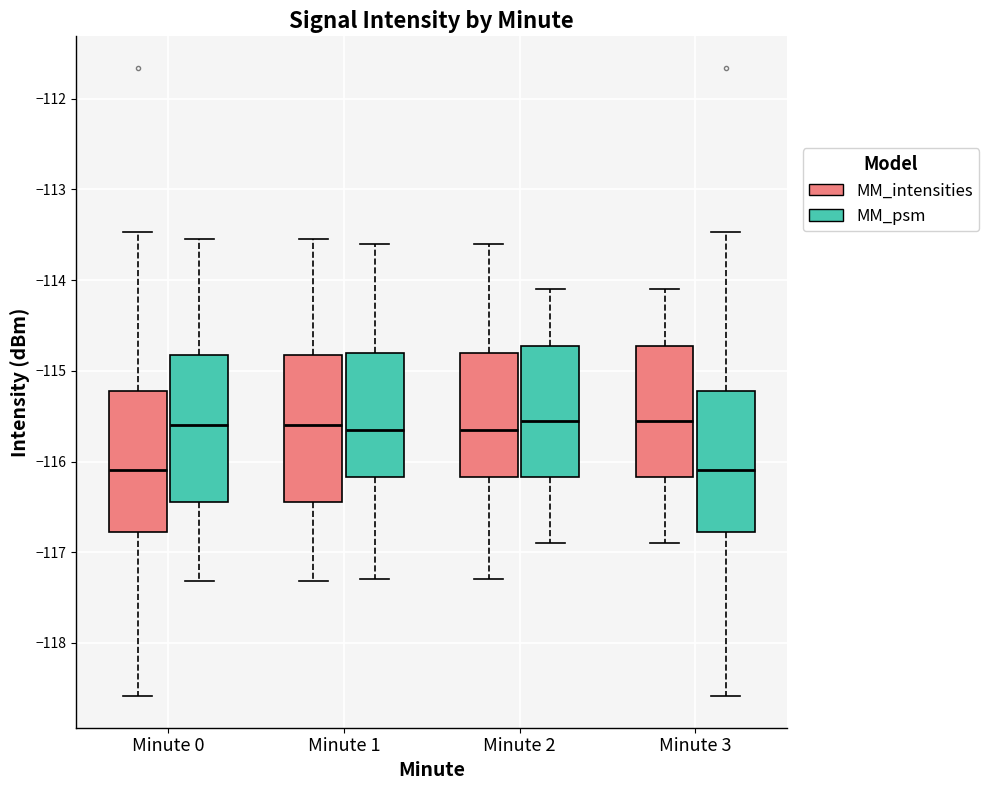

Where does the lower whisker of the box for Minute 2 (MM_psm) end on the y-axis? The values are not printed on the chart, so give them approximately, as read against the axis.

-116.9